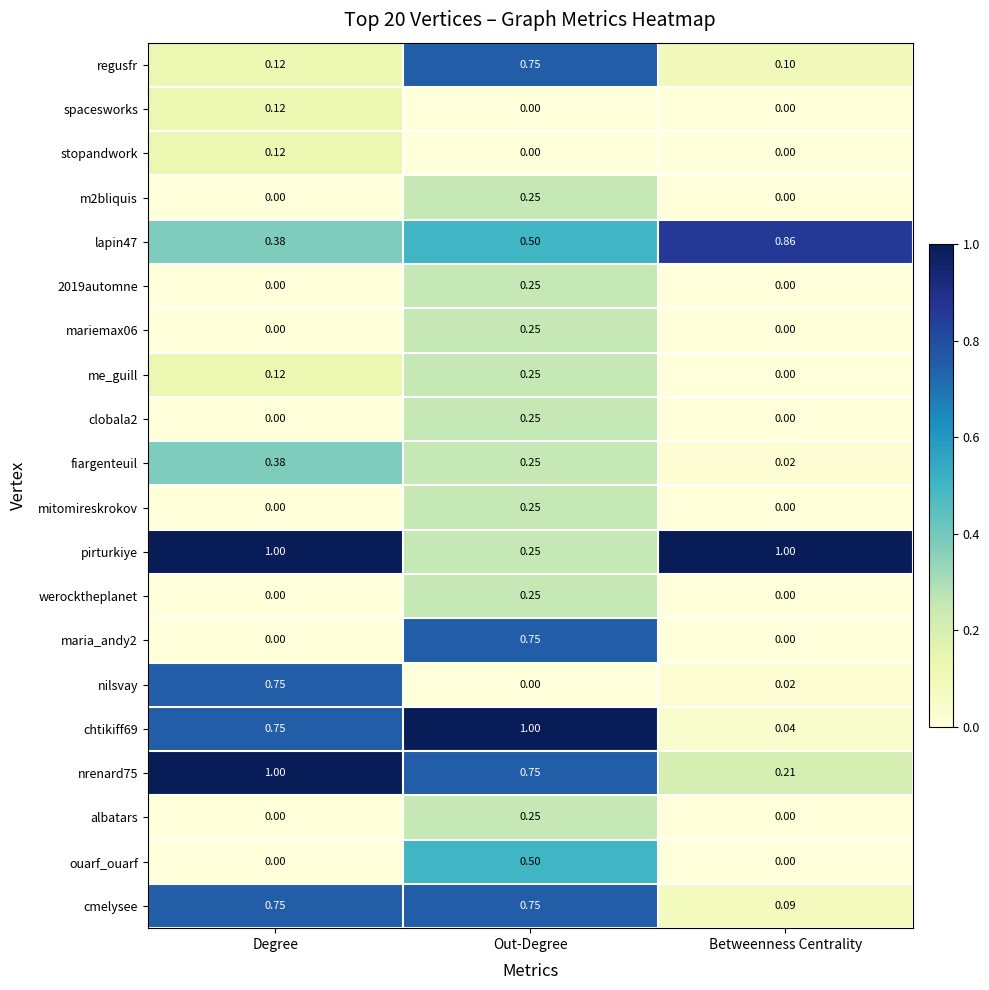

Which series has the largest total across all categories?

pirturkiye